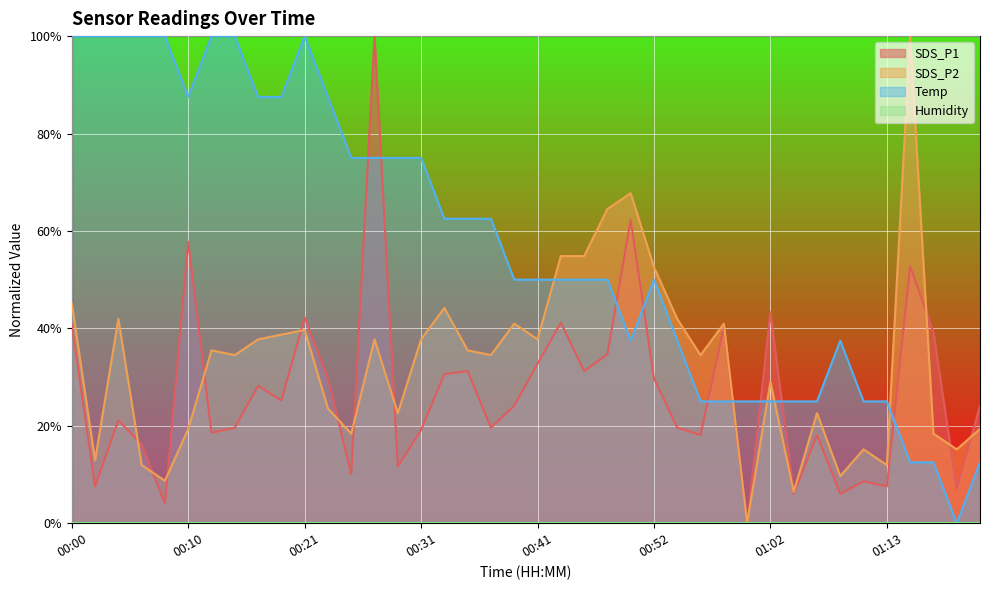

Where is the first local maximum for SDS_P2?

00:04